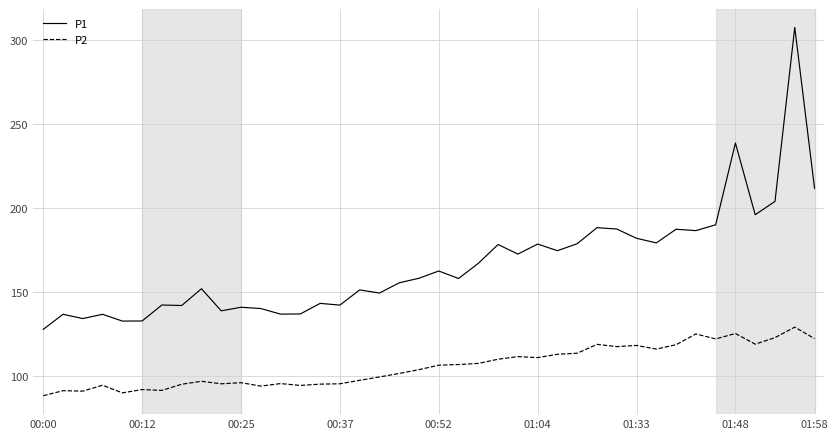

What is the highest value of the P2 series?

128.8